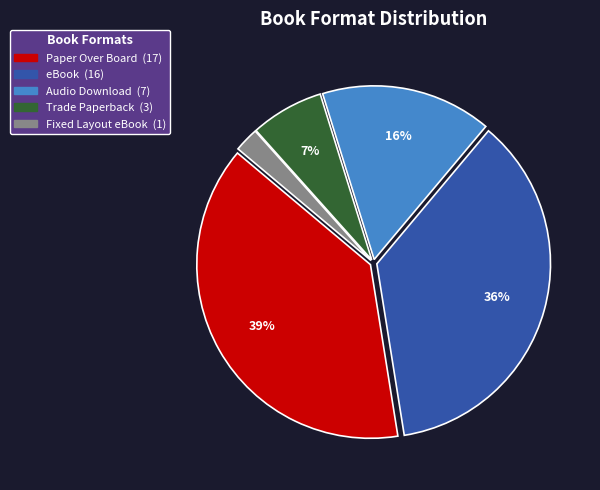

How many segments does this pie chart have?

5